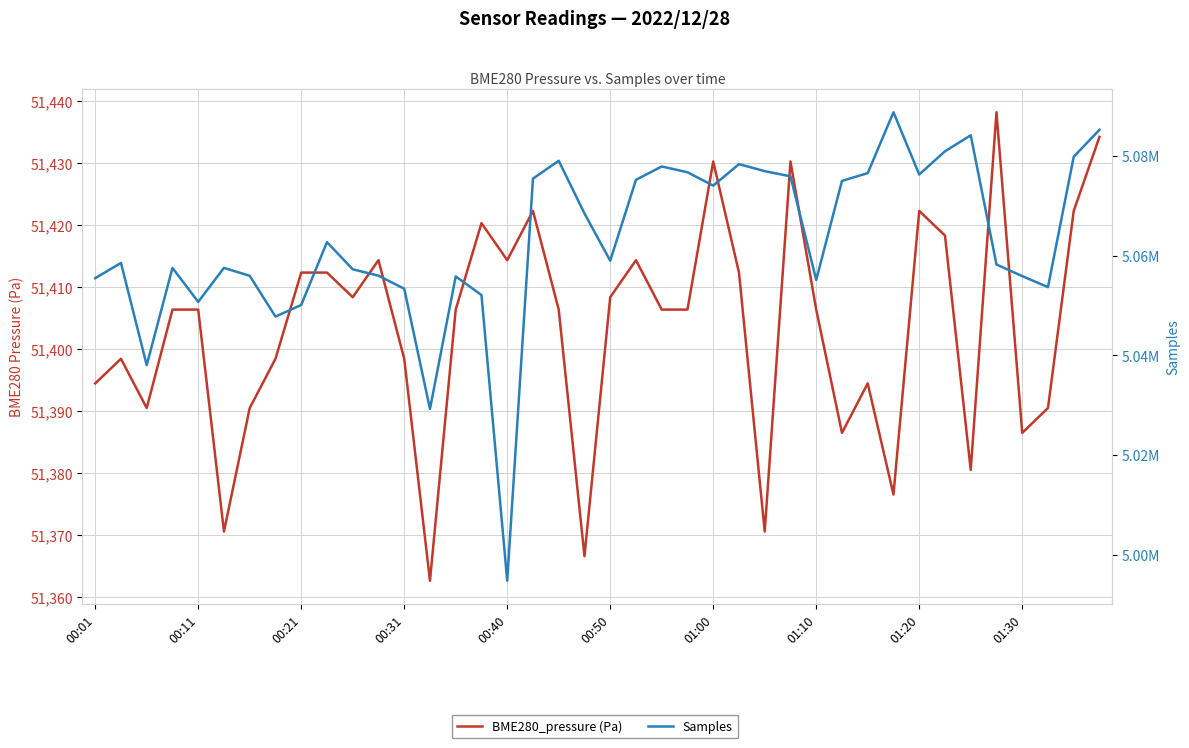

How many data points in BME280_pressure (Pa) are above 51406?

24